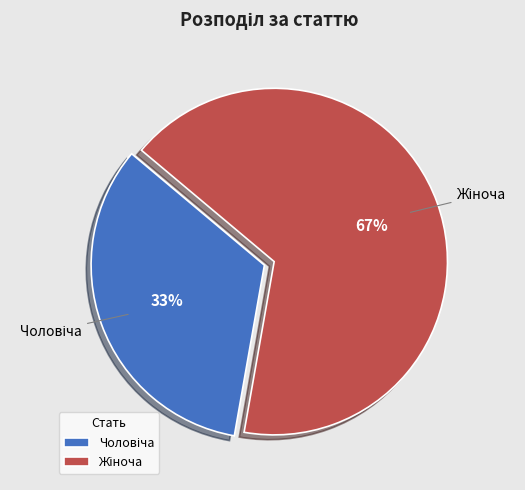

Is there any slice that represents more than half of the pie?

Yes